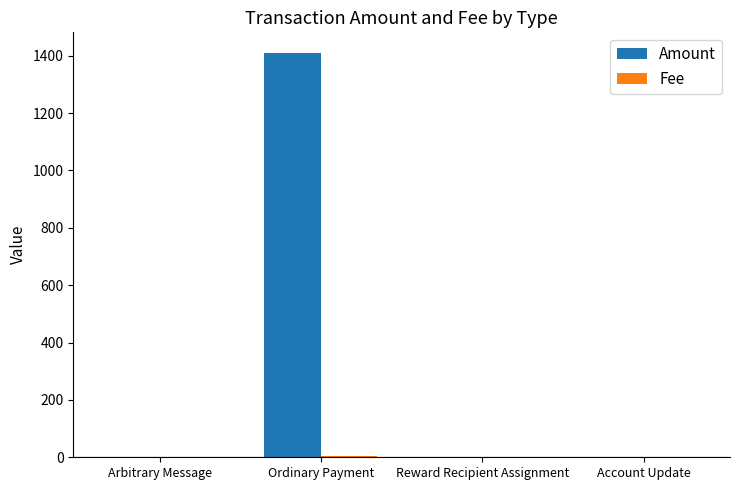

What is the difference between the Amount values at Account Update and Ordinary Payment?

1411